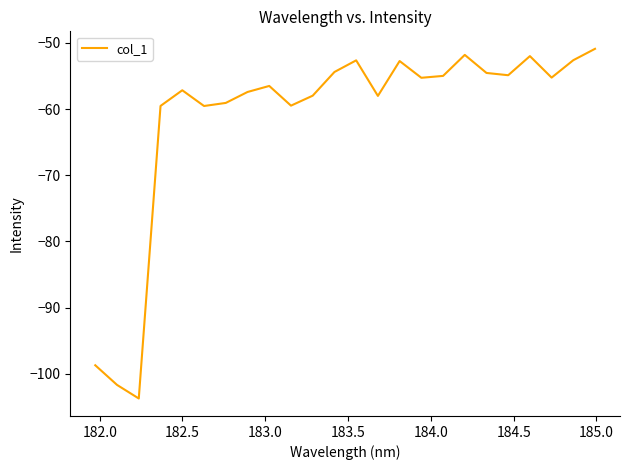

What is the difference between the maximum and minimum values?

52.8